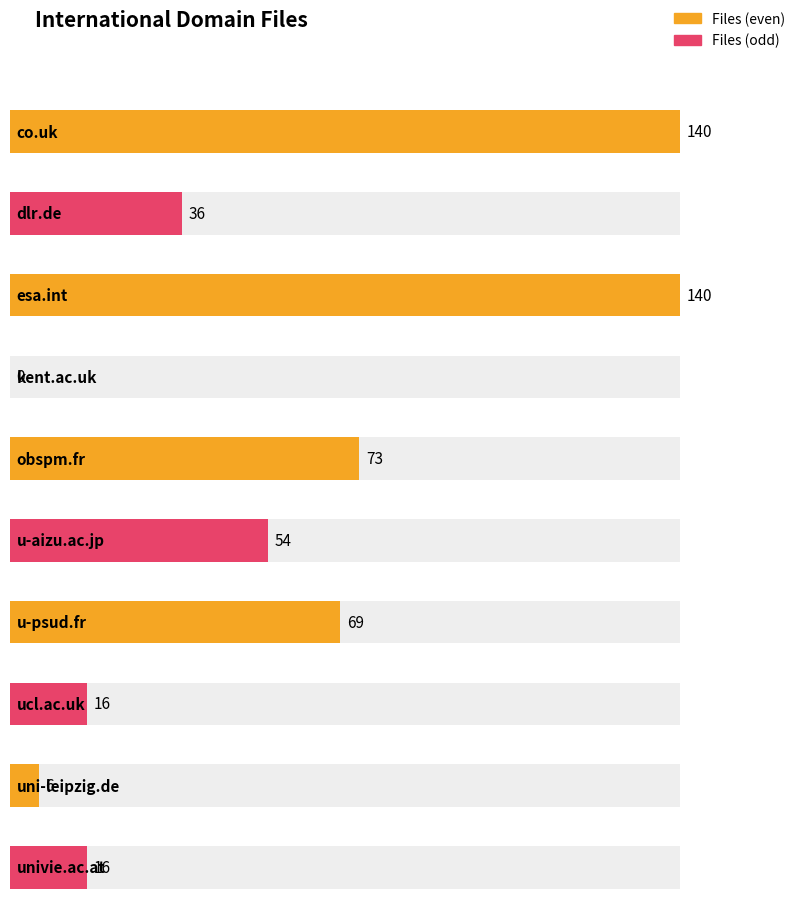

The value at u-psud.fr is 69. True or false?

True